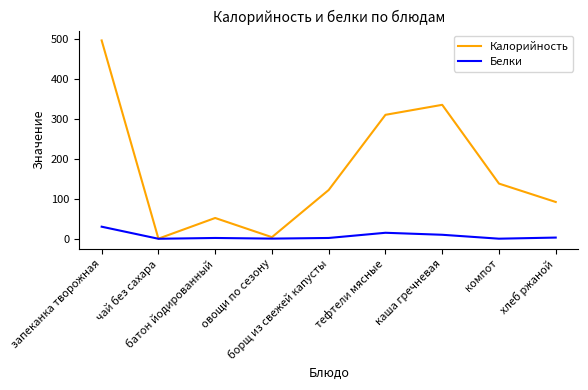

Which series has the largest total across all categories?

Калорийность